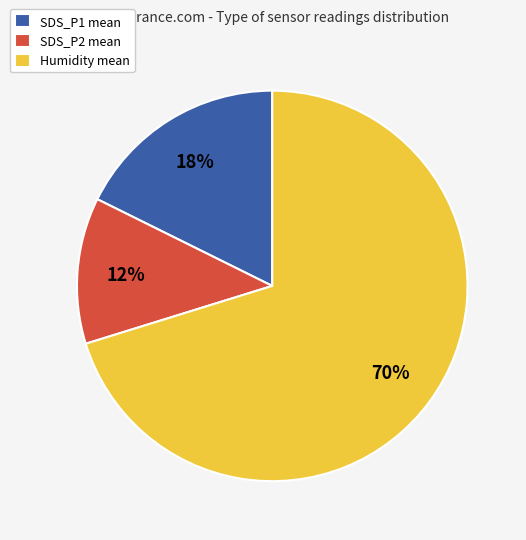

Which category accounts for the majority?

Humidity mean